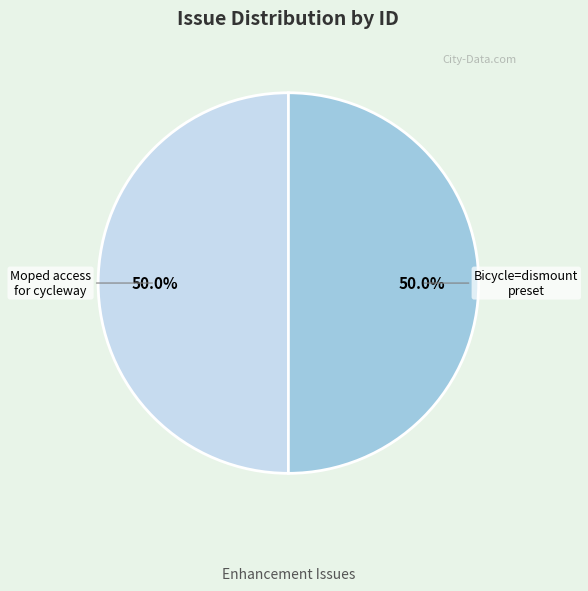

What is the total percentage of Moped access for cycleway and Bicycle=dismount preset?

100.0%